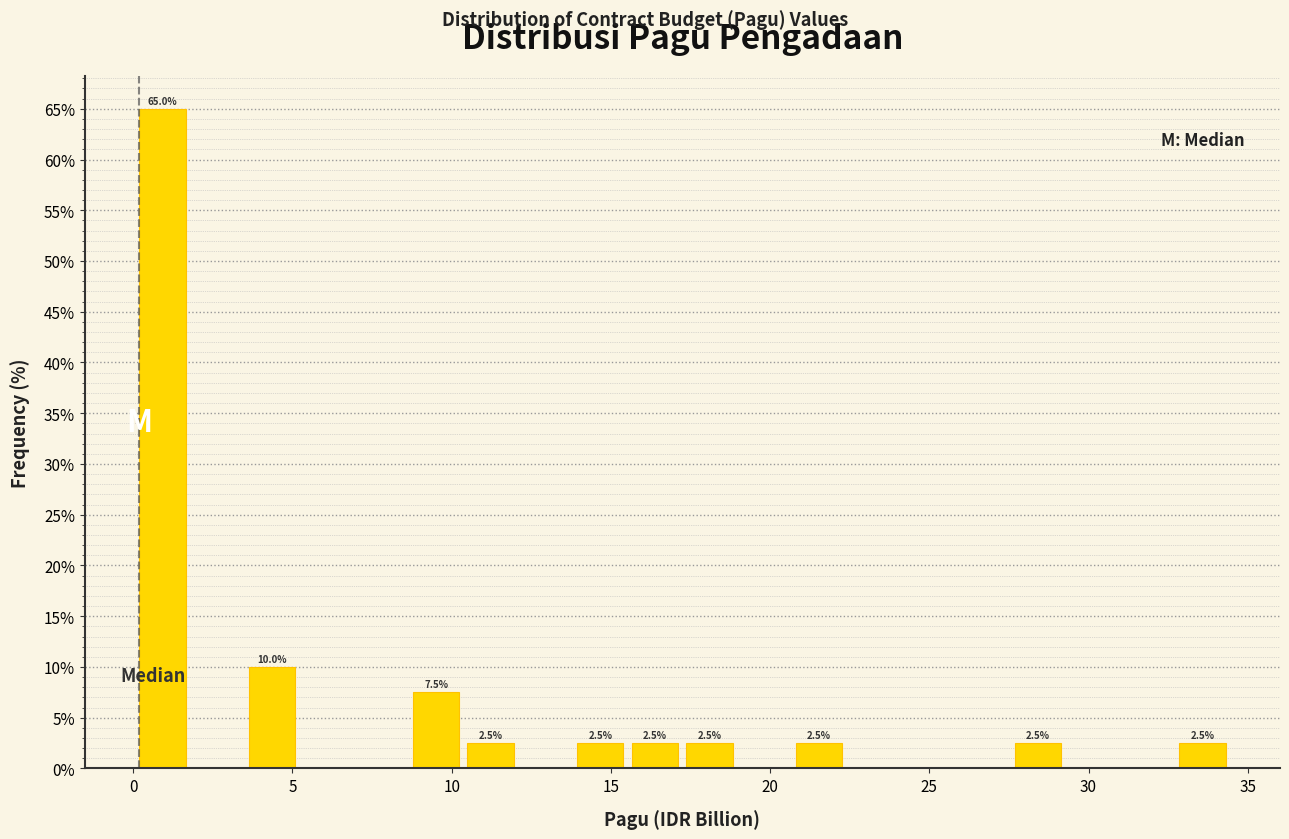

Read against the x-axis, roughly where is the centre of the tallest bar?

1.0